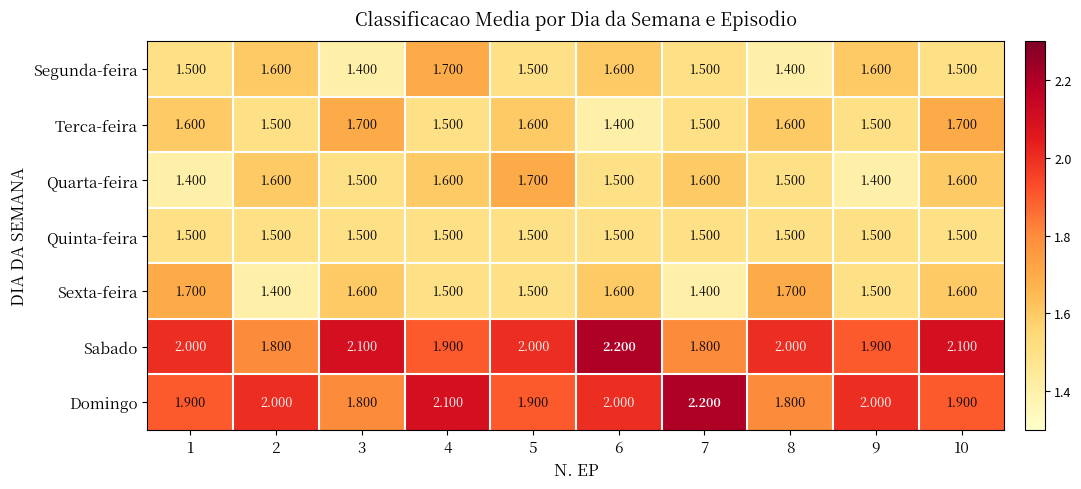

Is the value of Quarta-feira at 3 greater than the value of Sabado at 1?

No